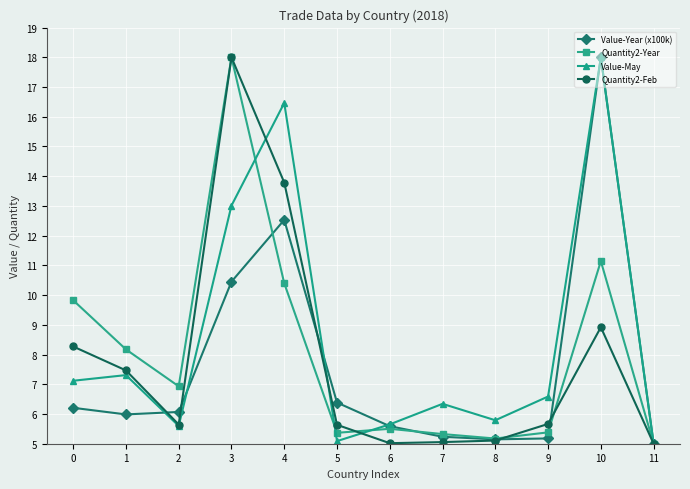

Which series changed the most between 6 and 10?

Value-Year (x100k)